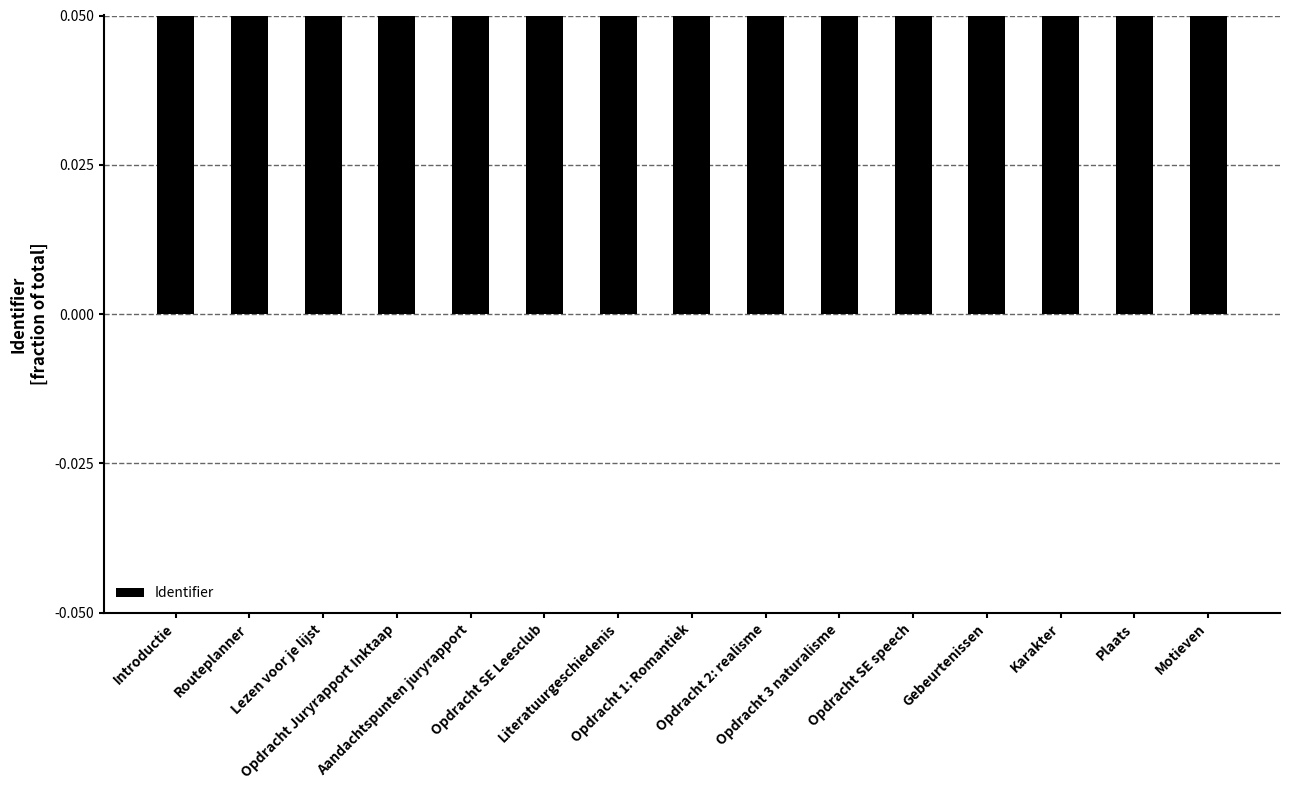

Read the value at Introductie.

0.1